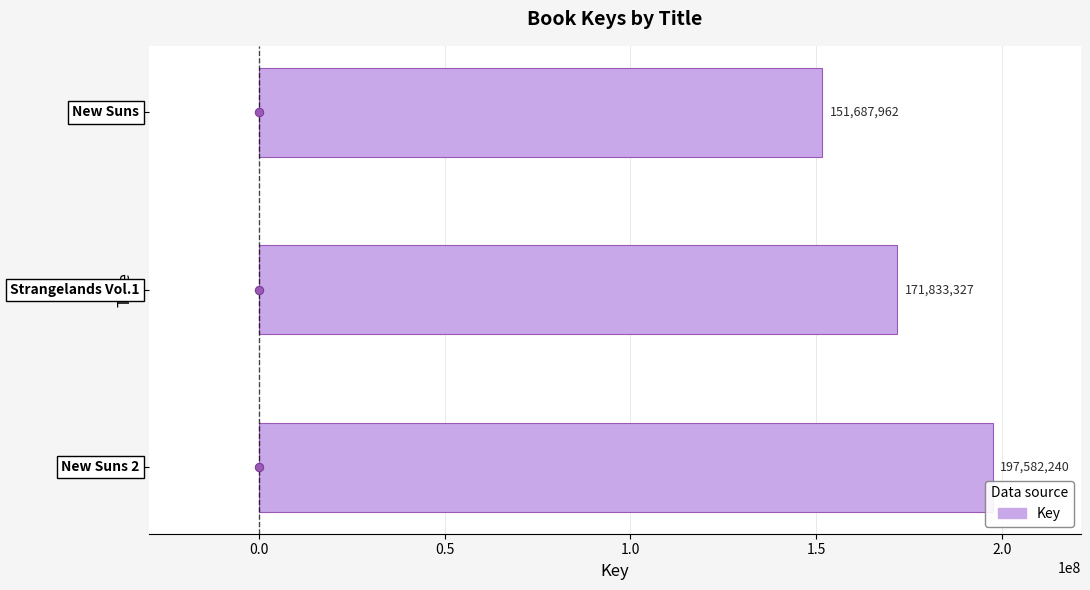

What is the maximum value shown in the chart?

197582240